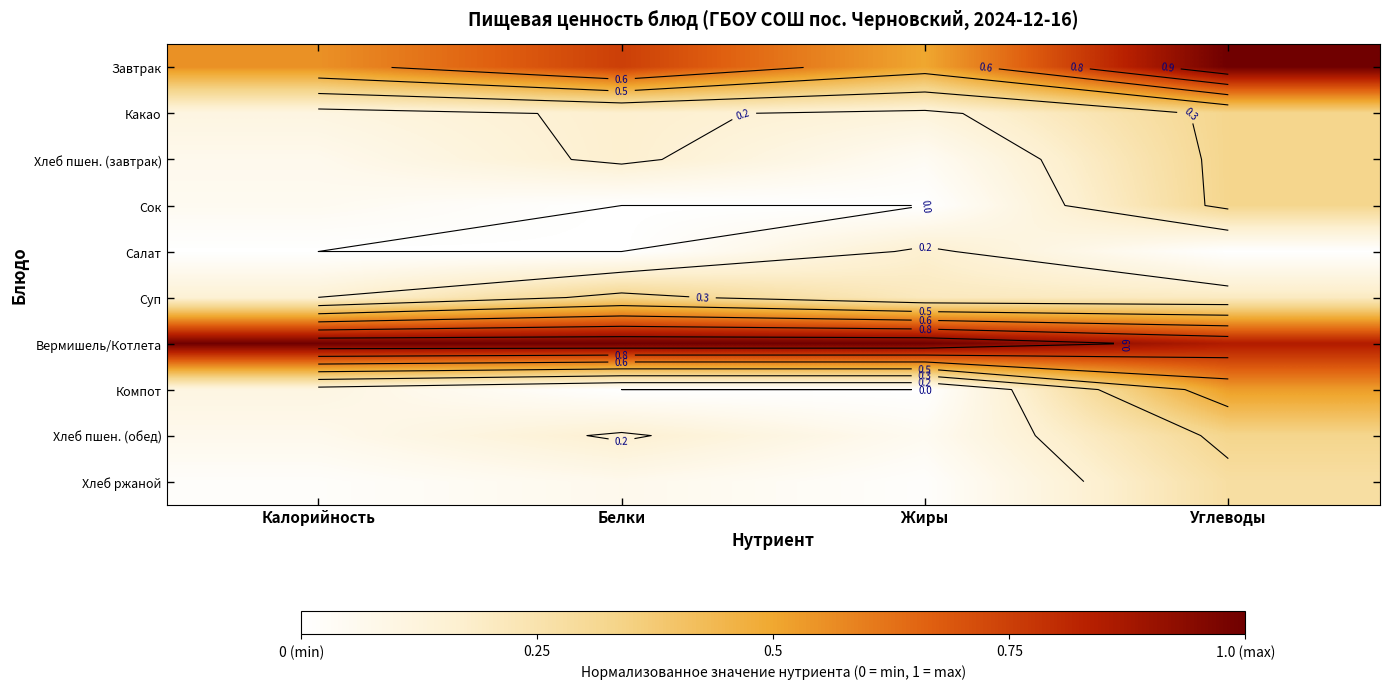

Which series has the largest total across all categories?

Вермишель/Котлета